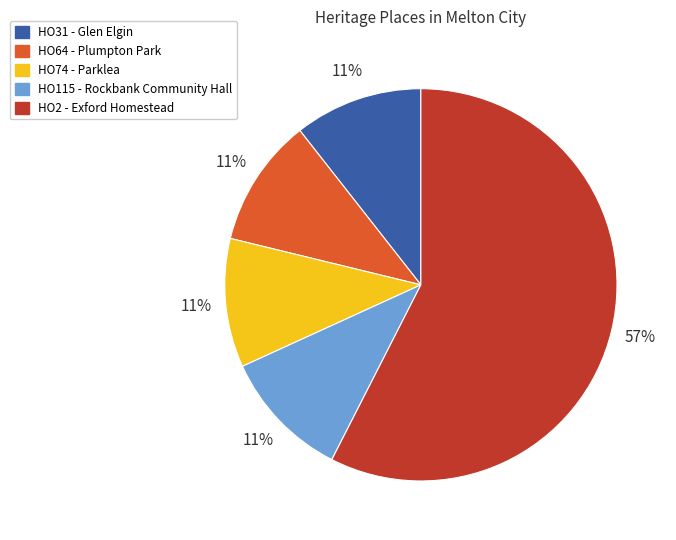

To the nearest percent, what is the average slice percentage?

20%